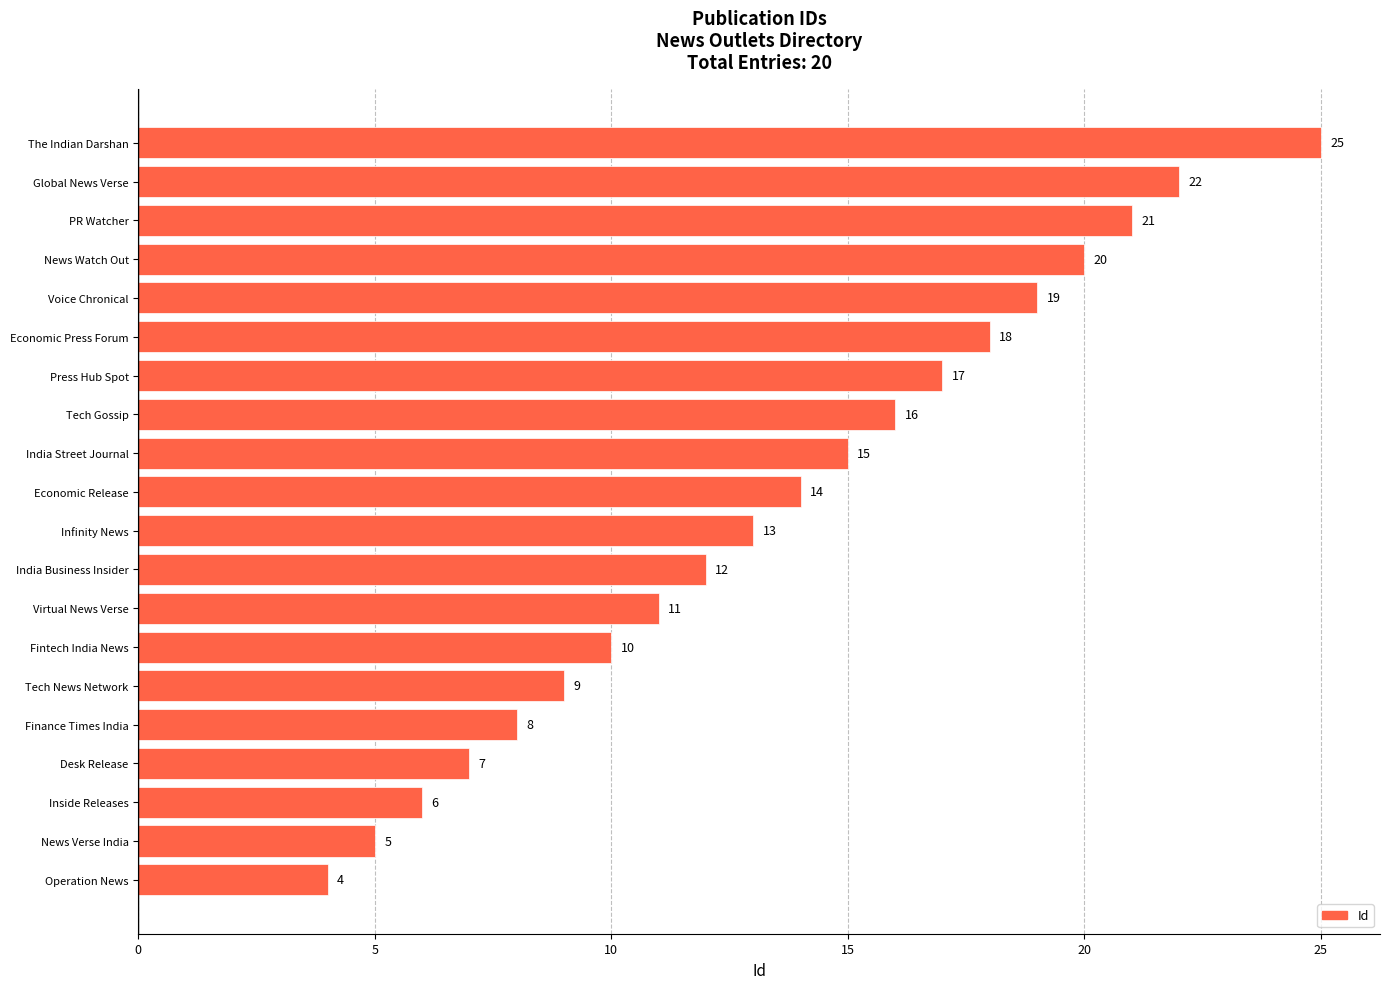

Reading top to bottom, what are all the values shown in this chart?

The Indian Darshan=25	Global News Verse=22	PR Watcher=21	News Watch Out=20	Voice Chronical=19	Economic Press Forum=18	Press Hub Spot=17	Tech Gossip=16	India Street Journal=15	Economic Release=14	Infinity News=13	India Business Insider=12	Virtual News Verse=11	Fintech India News=10	Tech News Network=9	Finance Times India=8	Desk Release=7	Inside Releases=6	News Verse India=5	Operation News=4